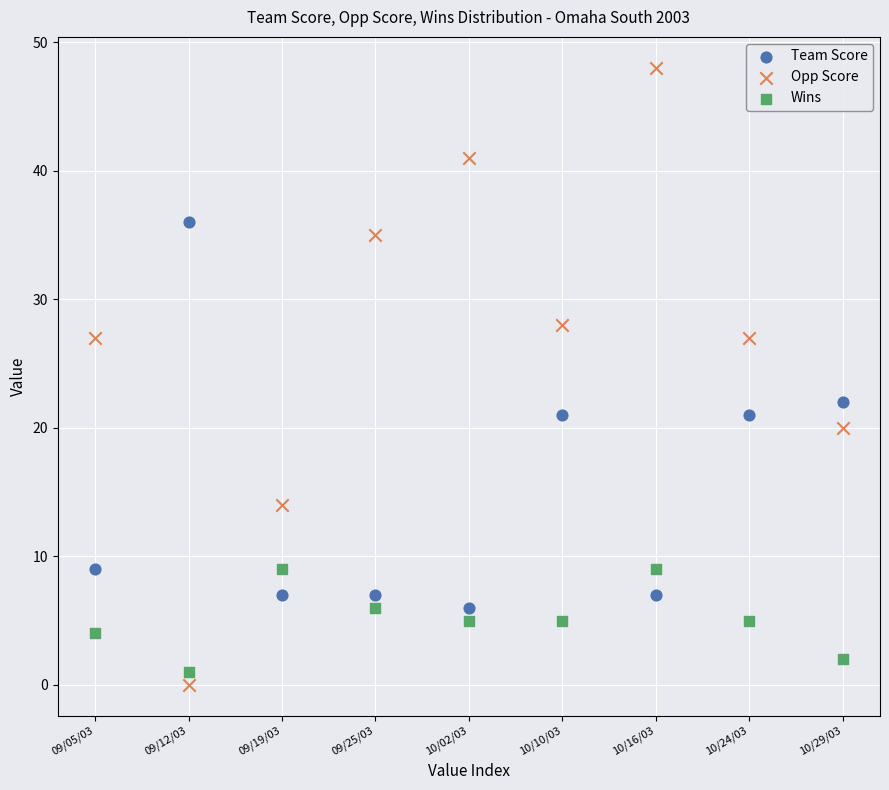

What are all the series names shown in the legend?

Team Score, Opp Score, Wins